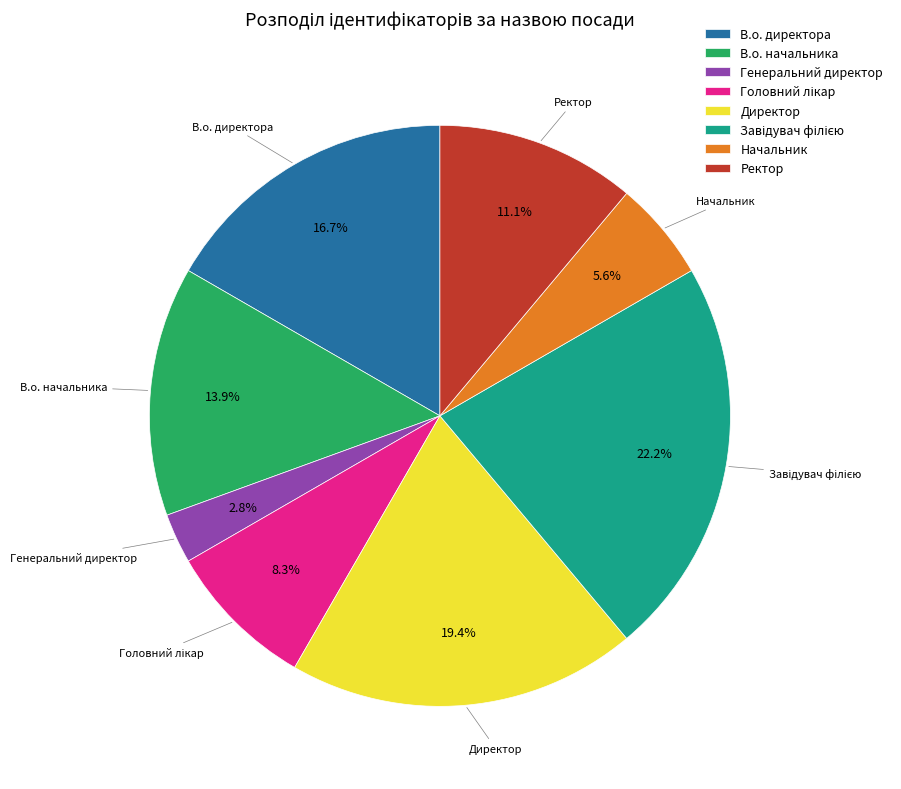

What portion of the pie excludes Директор?

80.6%